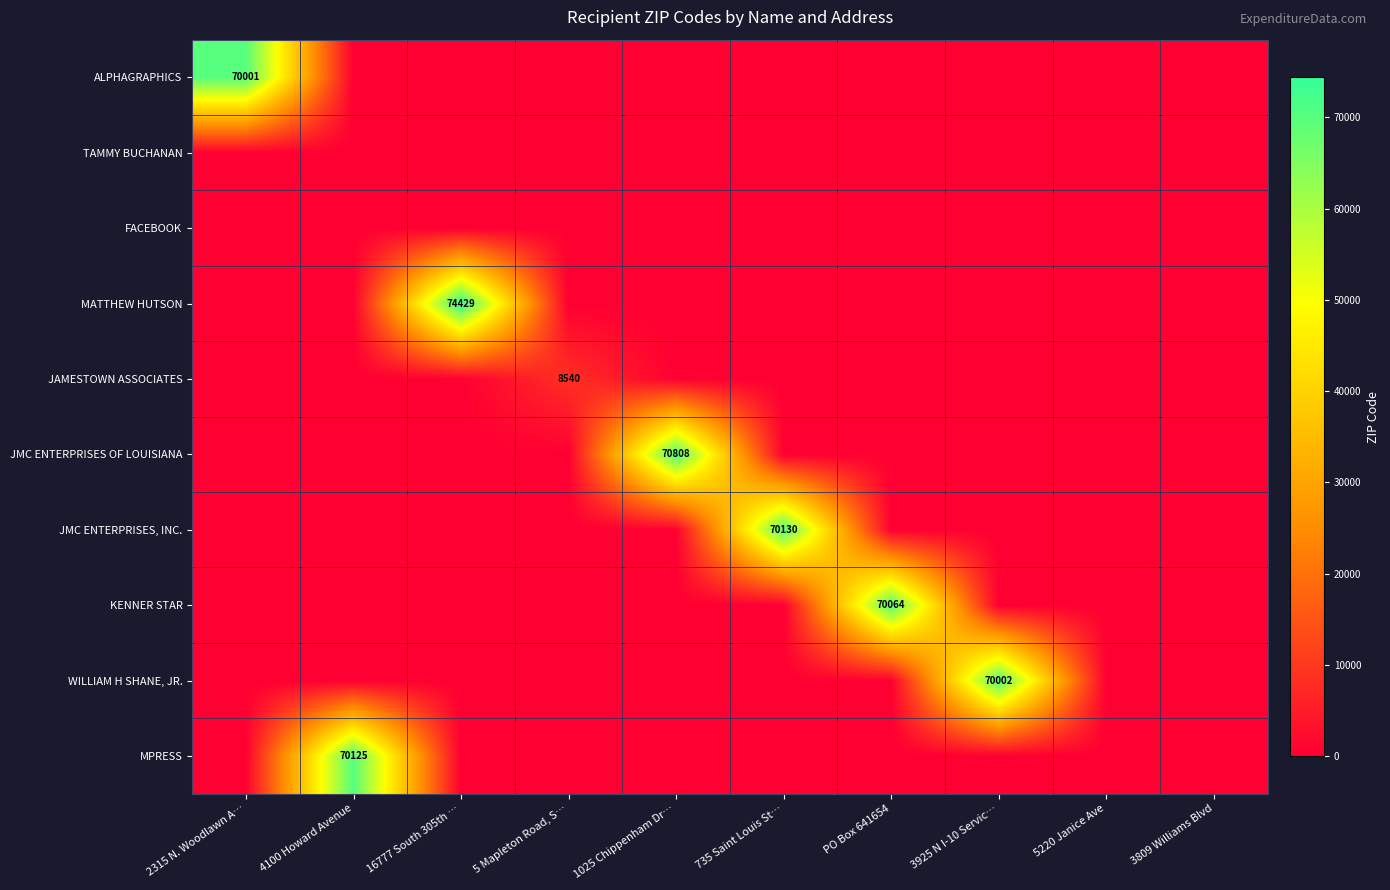

The value of ALPHAGRAPHICS at 5 Mapleton Road, S… is 0. True or false?

True